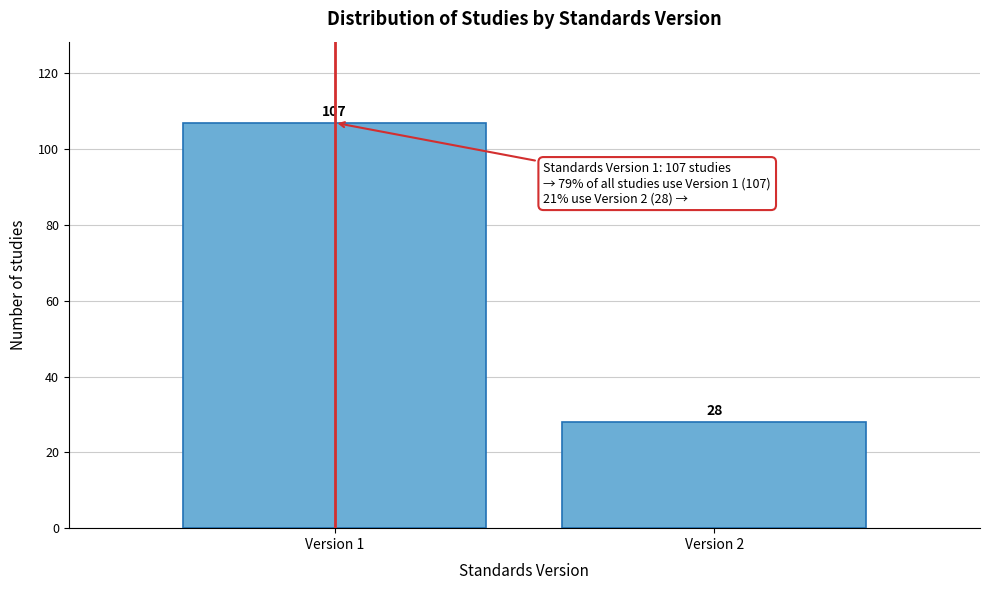

Reading left to right, list all the values displayed in this chart.

Version 1=107	Version 2=28